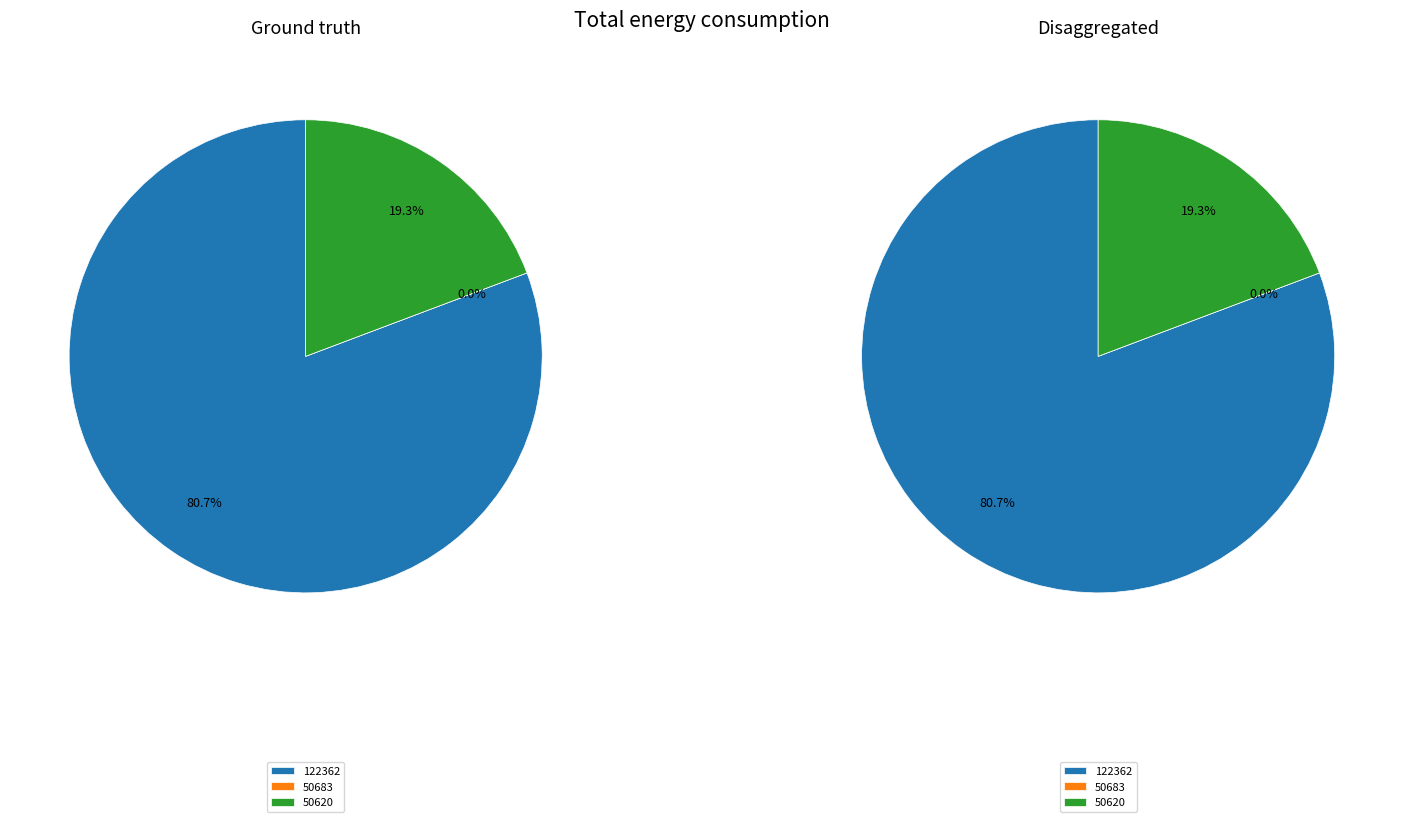

Combined, do 50620 and 122362 account for over 50%?

Yes